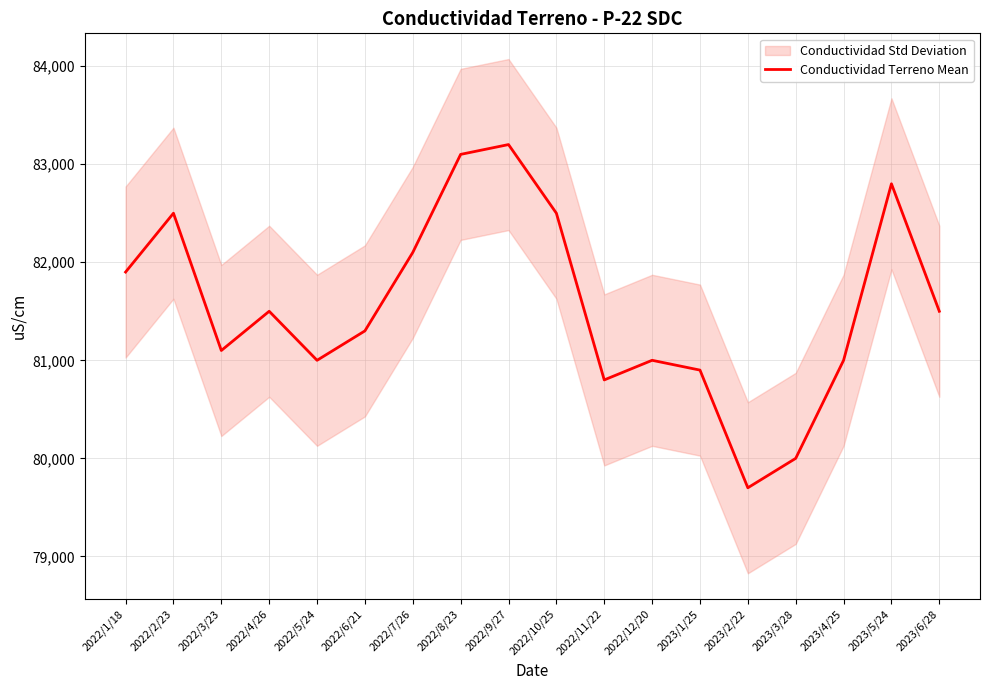

Rank the categories by value from lowest to highest.

2023/2/22, 2023/3/28, 2022/11/22, 2023/1/25, 2022/5/24, 2022/12/20, 2023/4/25, 2022/3/23, 2022/6/21, 2022/4/26, 2023/6/28, 2022/1/18, 2022/7/26, 2022/2/23, 2022/10/25, 2023/5/24, 2022/8/23, 2022/9/27